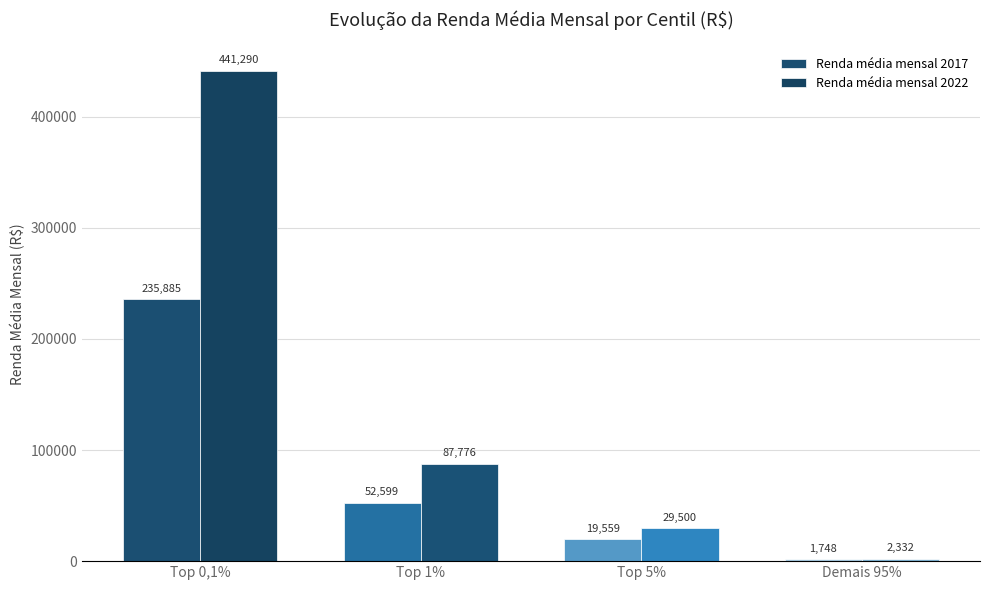

How many data points in Renda média mensal 2017 are above 52598?

2